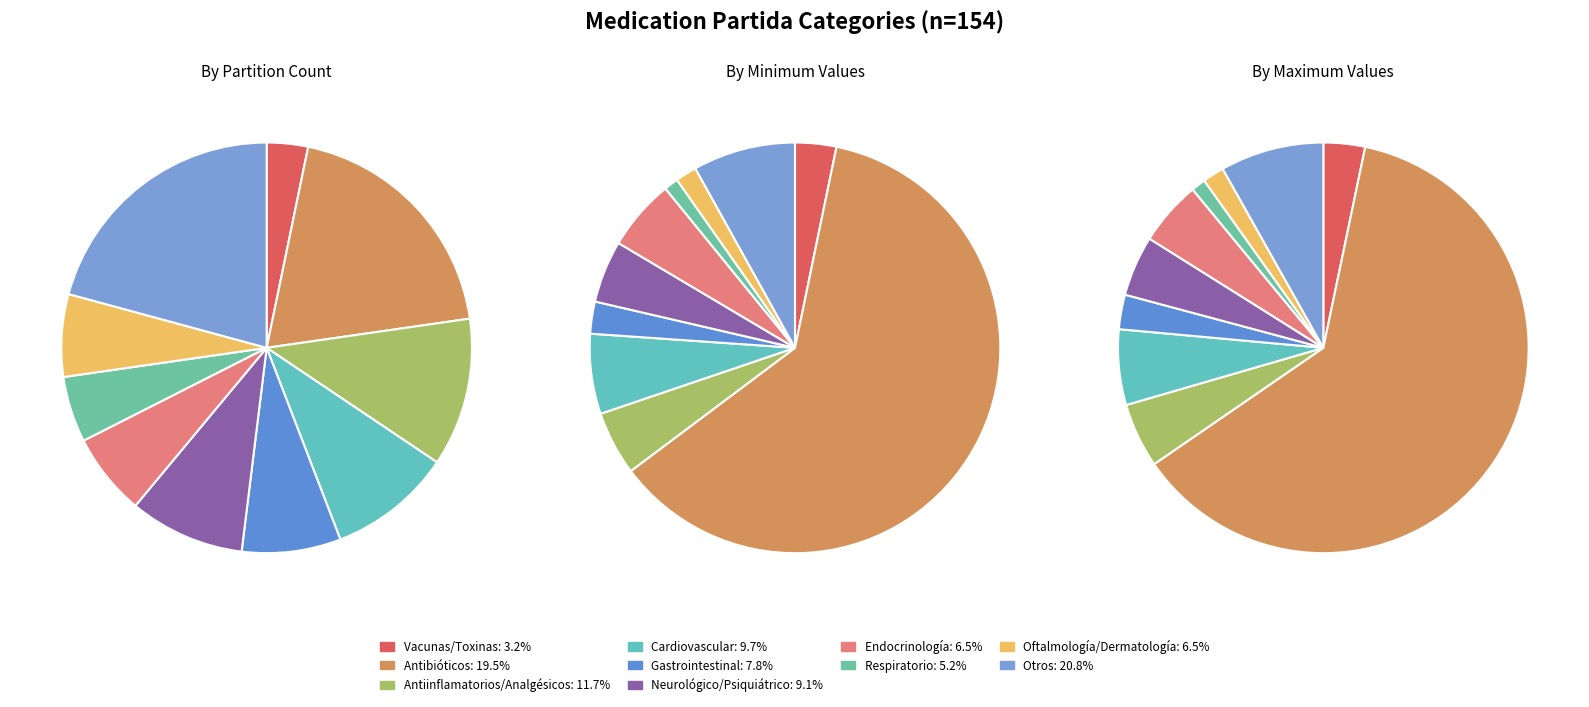

Is there a majority slice in this chart?

Yes